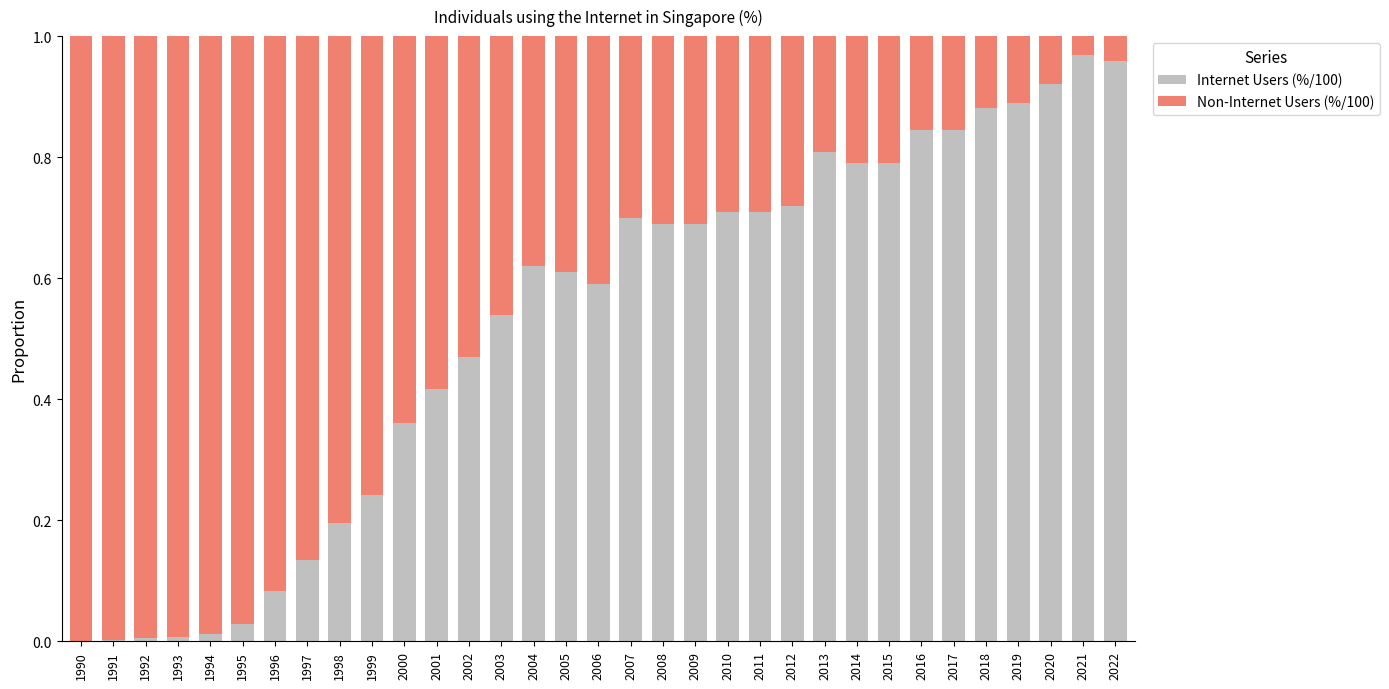

Is it true that Internet Users (%/100) equals 1.3 at 2018?

False